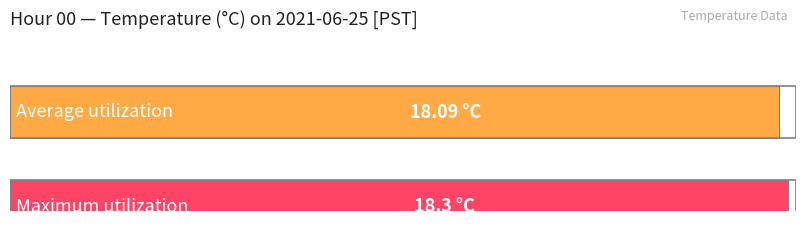

What is the value of the Average utilization bar at the 4th from the left?

18.1